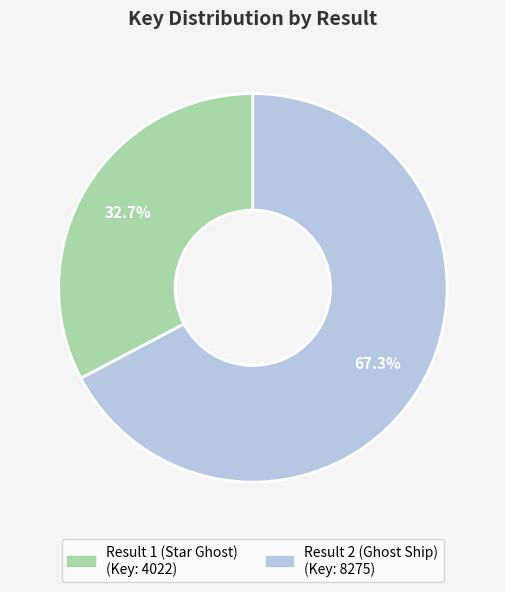

Which has a higher value, Result 1 (Star Ghost) or Result 2 (Ghost Ship)?

Result 2 (Ghost Ship)